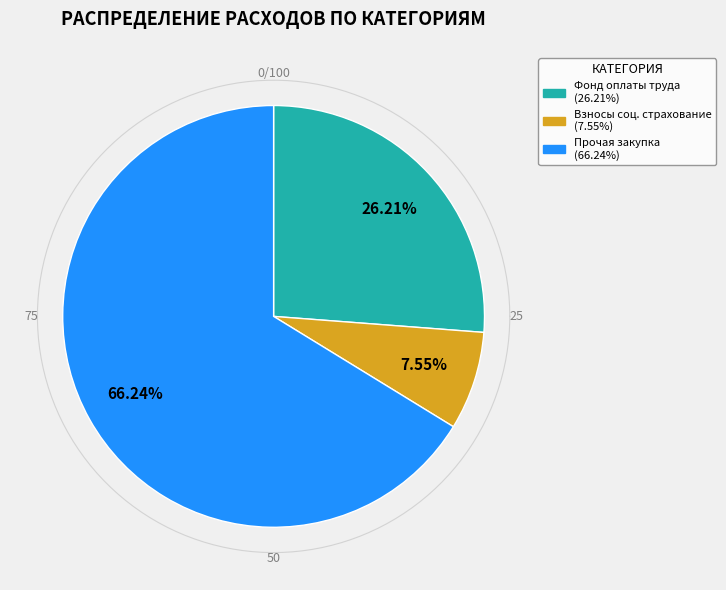

Which category accounts for the majority?

Прочая закупка товаров, работ и услуг